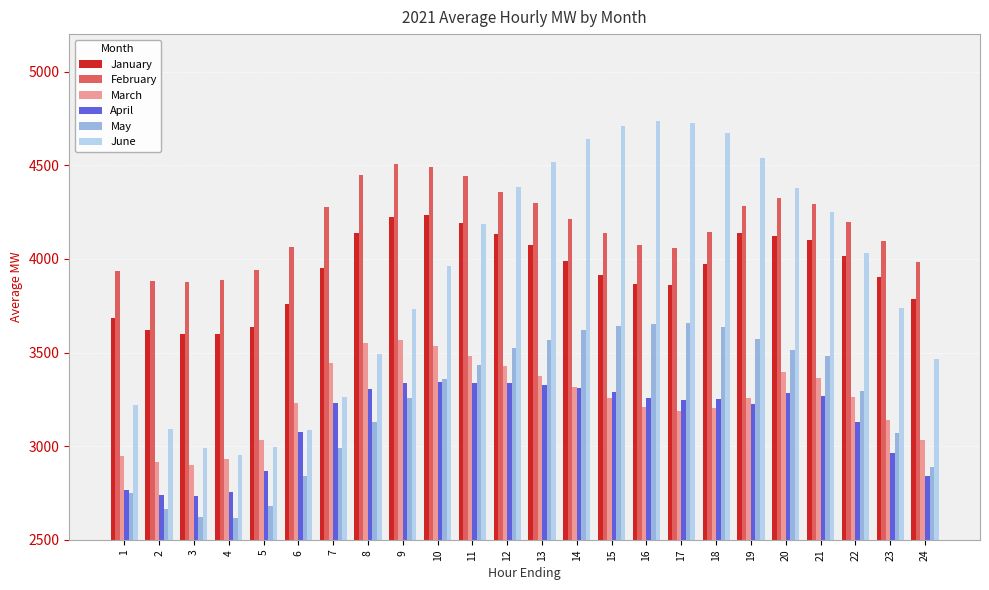

Are the bars horizontal?

No